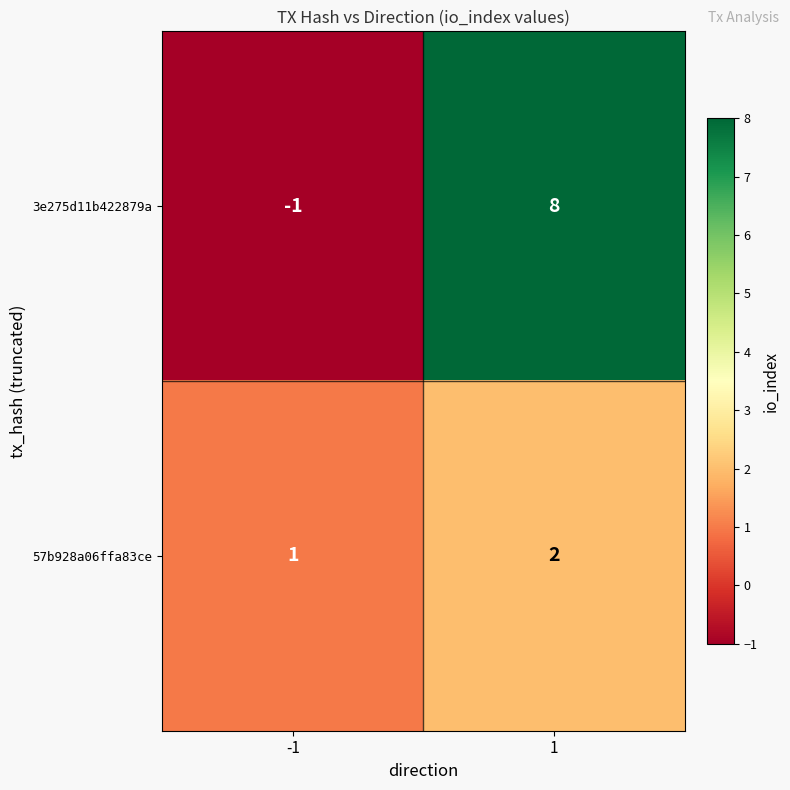

What is the sum of all 3e275d11b422879a values?

7